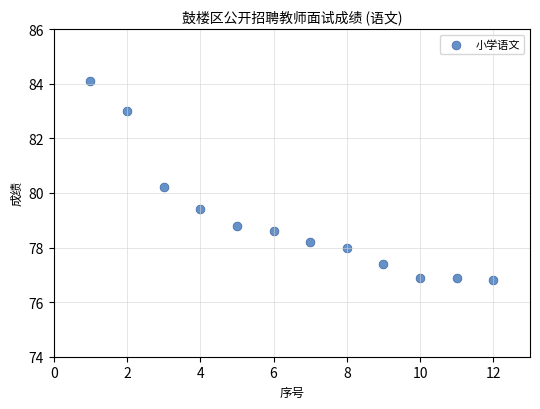

What is the range of X values (max minus min)?

11.0